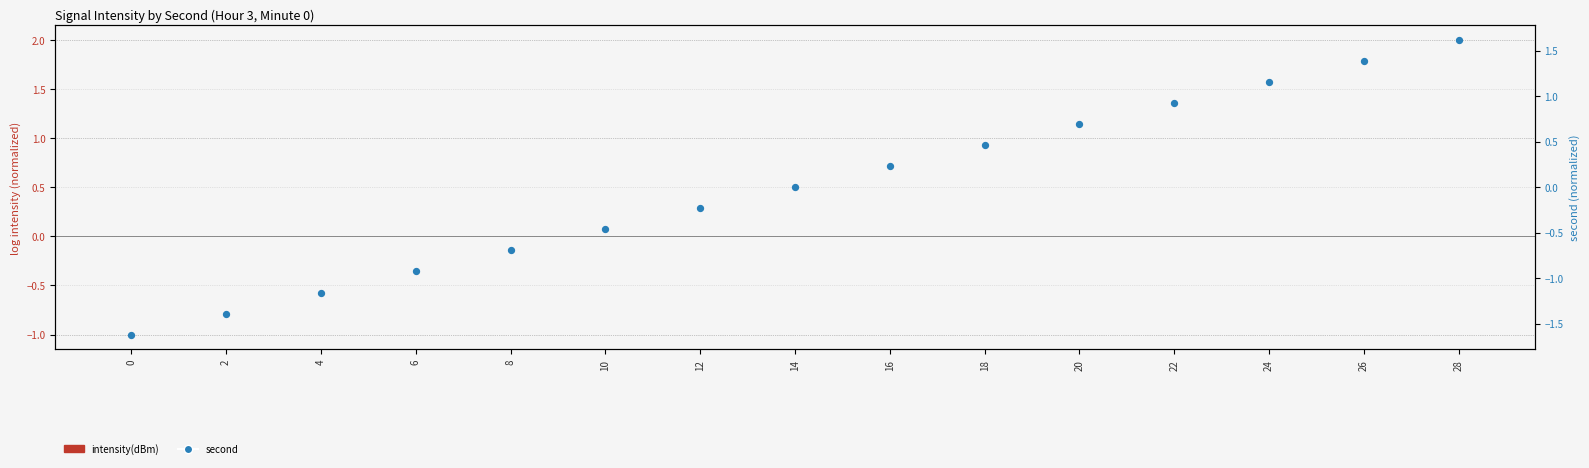

Is the value of intensity(dBm) at 22 greater than the value of second at 4?

Yes